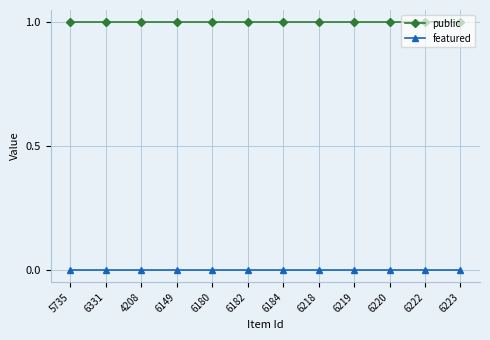

Which series has the largest total across all categories?

public